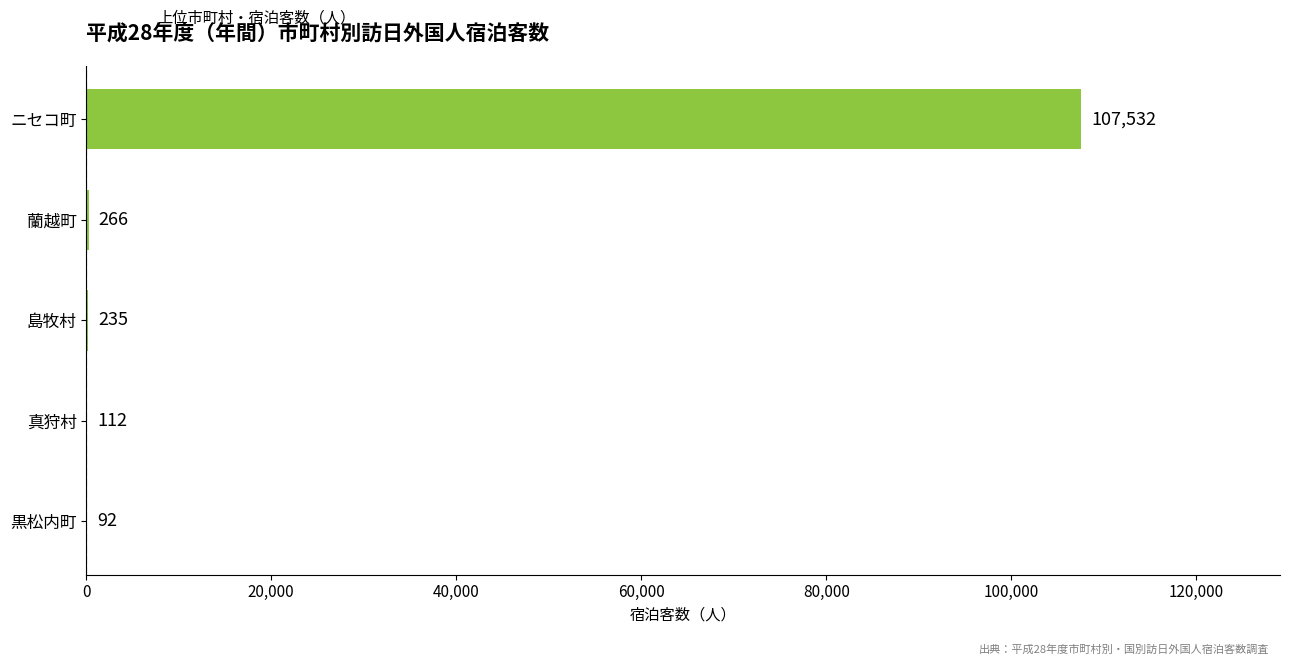

Approximately how many times larger is the value at ニセコ町 compared to 黒松内町?

1168.8